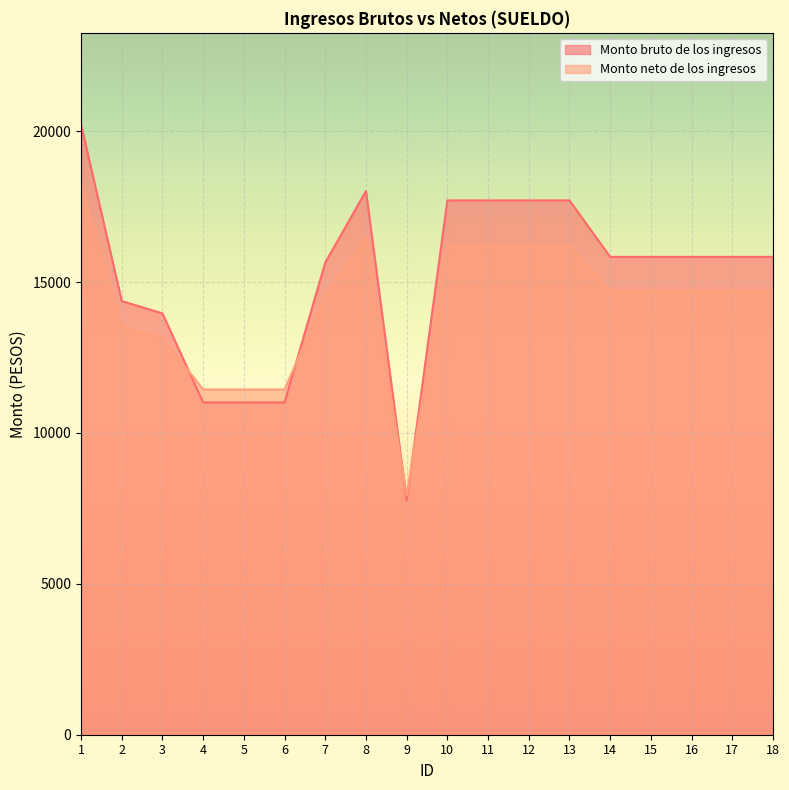

What is the value of the Monto neto de los ingresos point at the 15th from the left?

14697.7